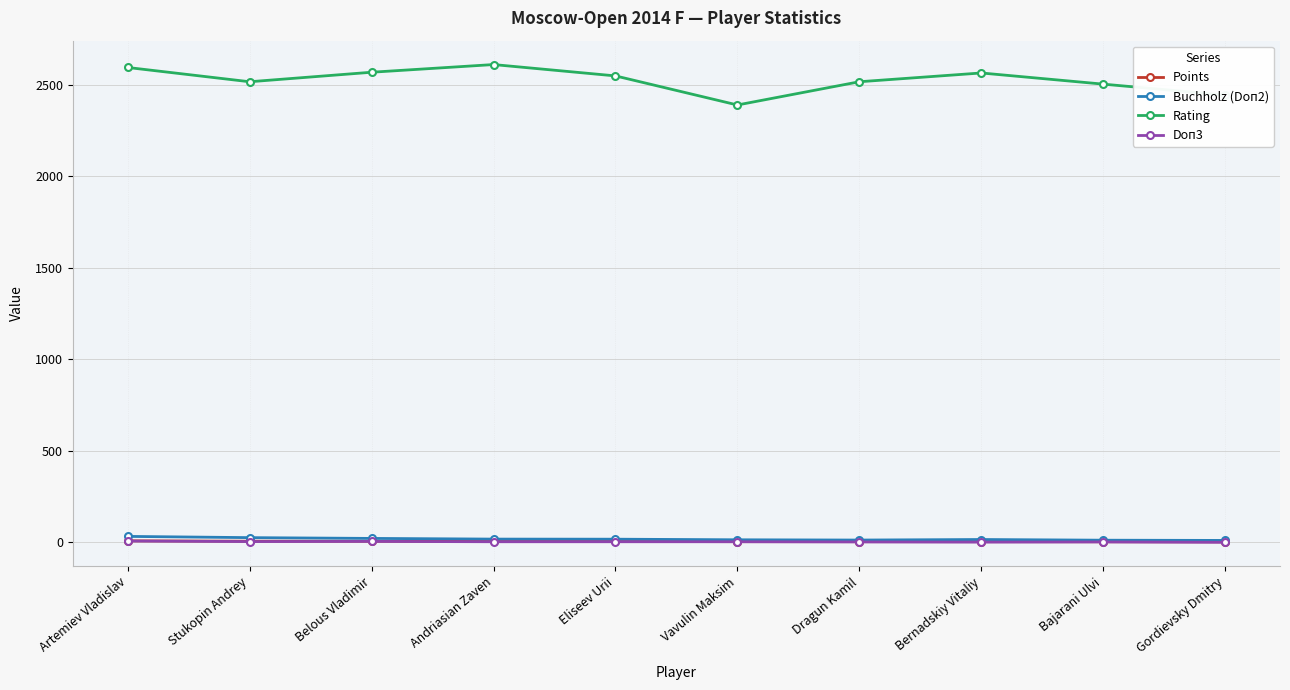

Which series has the widest spread of values?

Rating